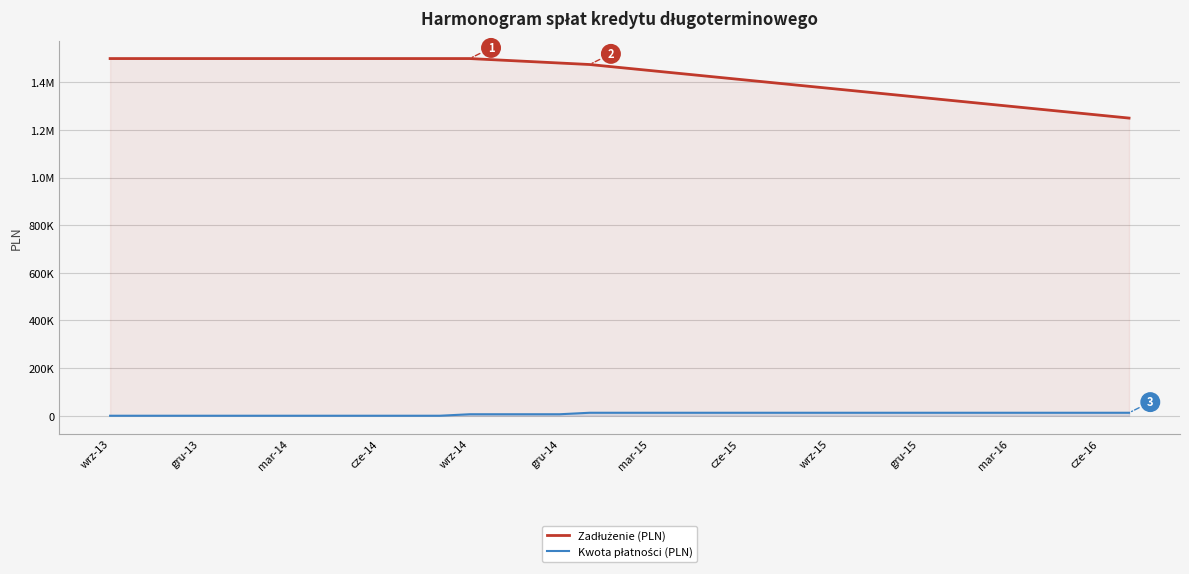

True or false: Kwota płatności (PLN) and Zadłużenie (PLN) cross at least once.

False